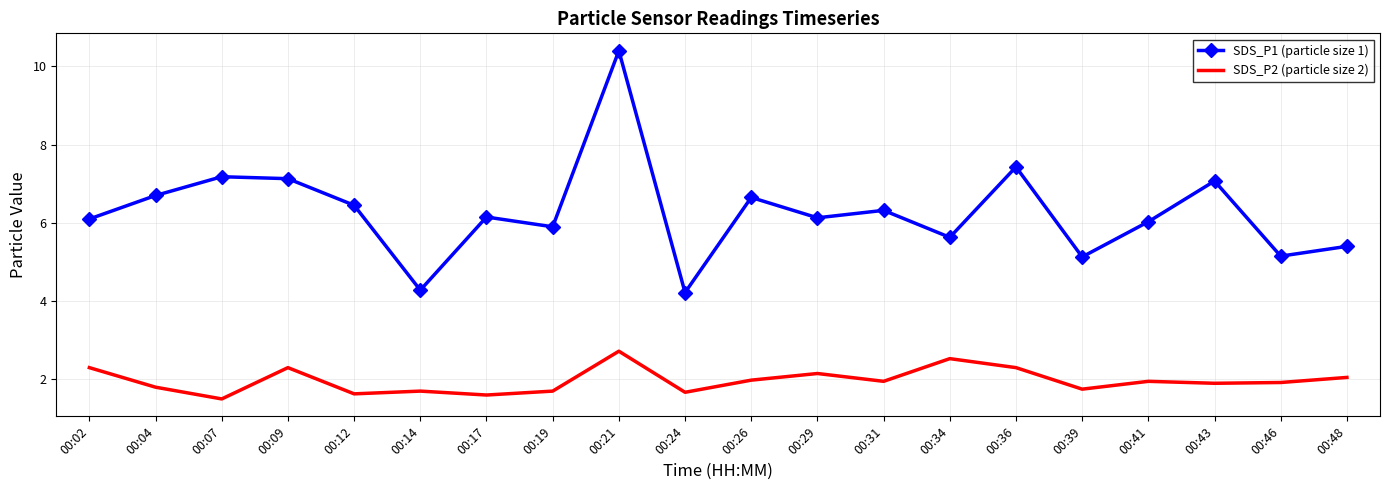

How many interior local peaks does the SDS_P1 (particle size 1) series have?

7